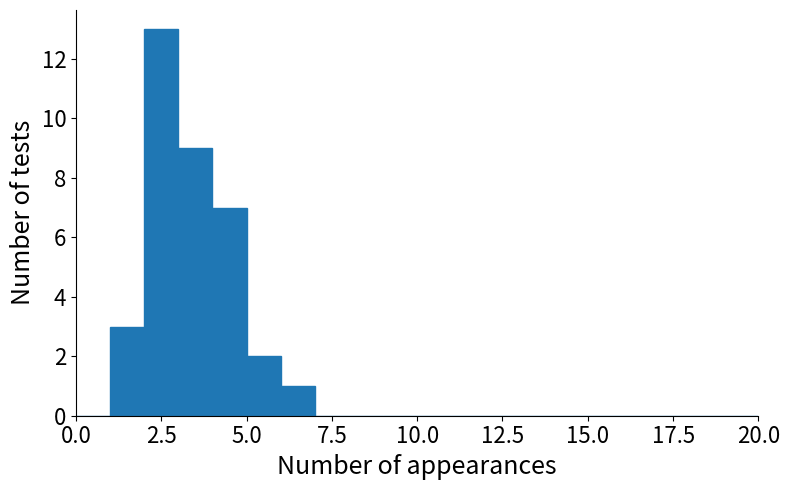

Read against the x-axis, roughly where is the centre of the tallest bar?

2.5